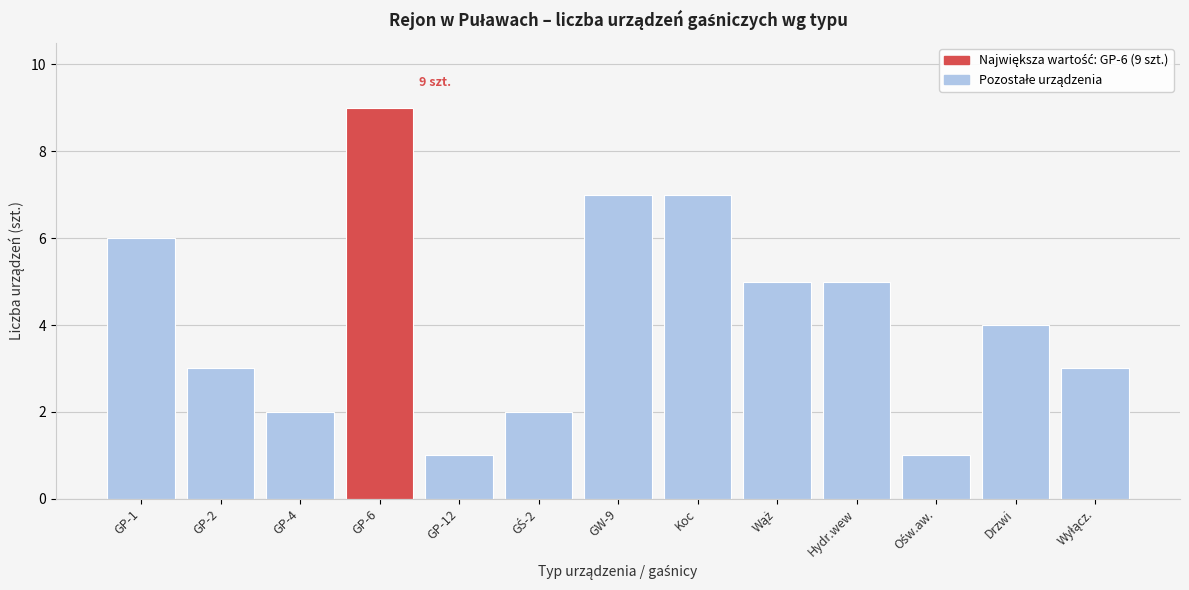

Reading right to left, extract all data points from this chart.

3	4	1	5	5	7	7	2	1	9	2	3	6